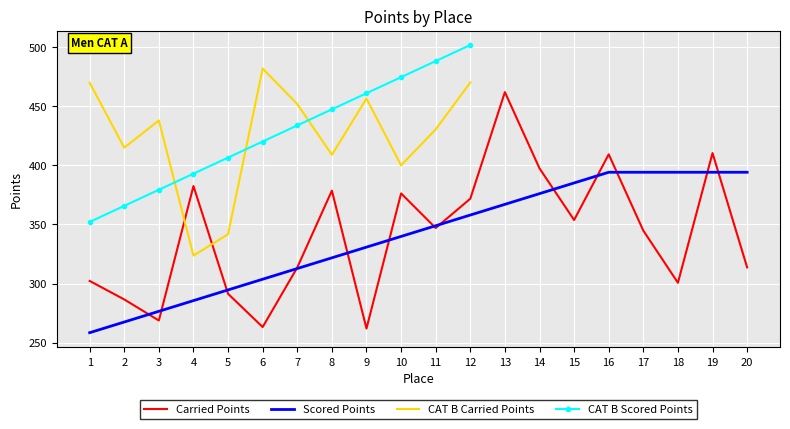

Which series ends up on top after the final intersection of Carried Points and Scored Points?

Scored Points